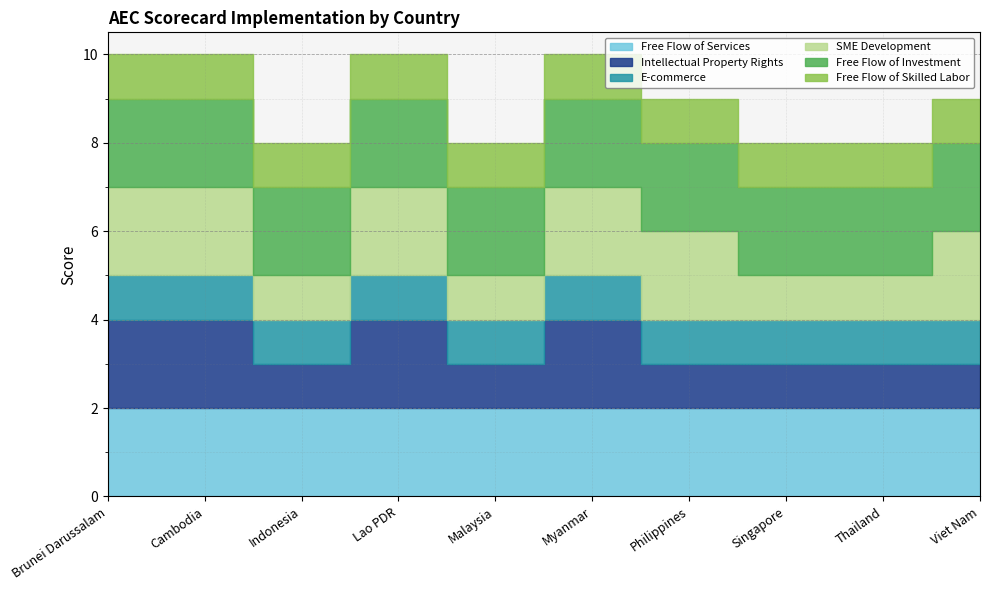

True or false: Free Flow of Investment and SME Development cross at least once.

False